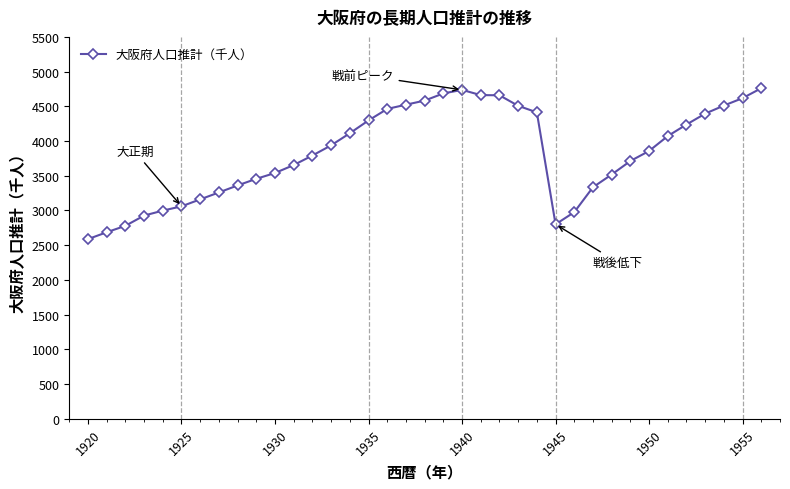

How many categories are shown in the chart?

37